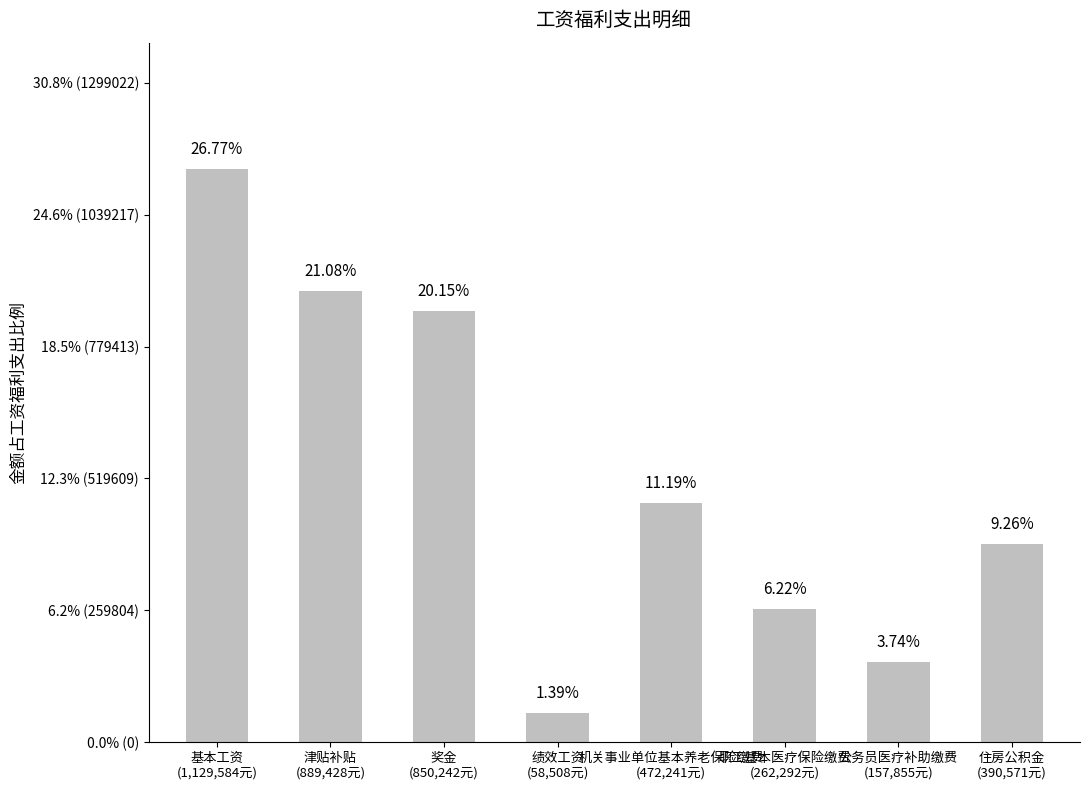

Does the chart contain any negative values?

No